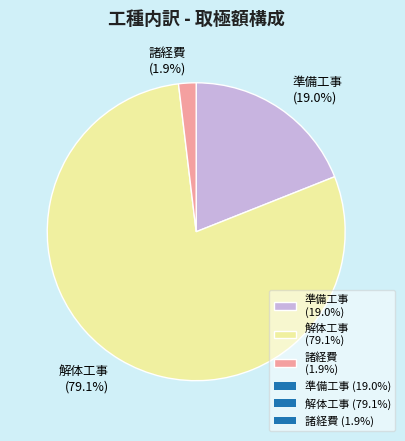

Do 準備工事 (19.0%) and 解体工事 (79.1%) together represent more than half of the pie?

Yes